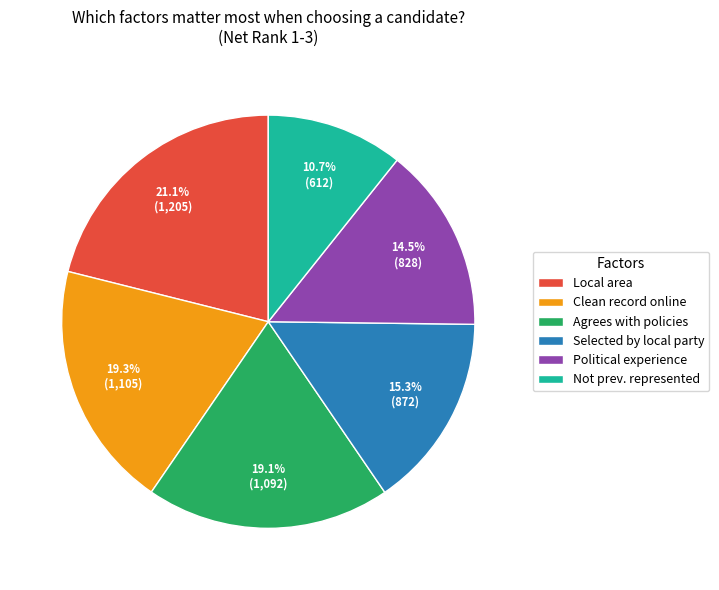

Does Clean record online account for over 50% of the chart?

No